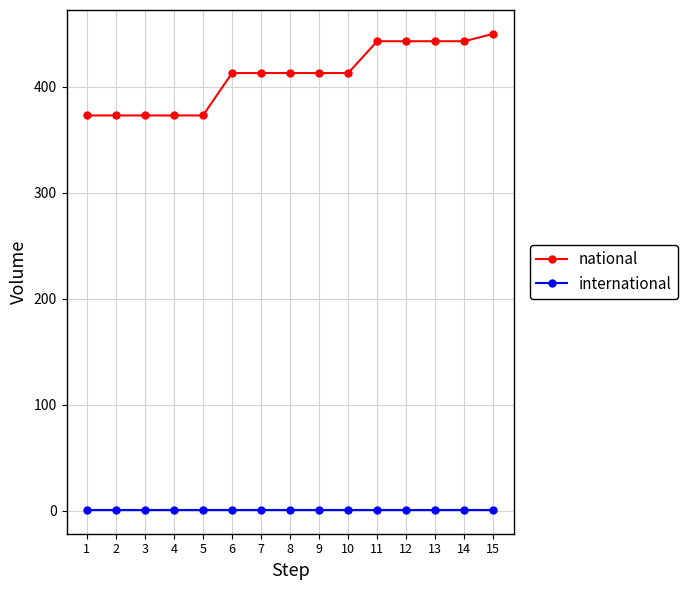

Is the value of international at 9 greater than the value of national at 14?

No